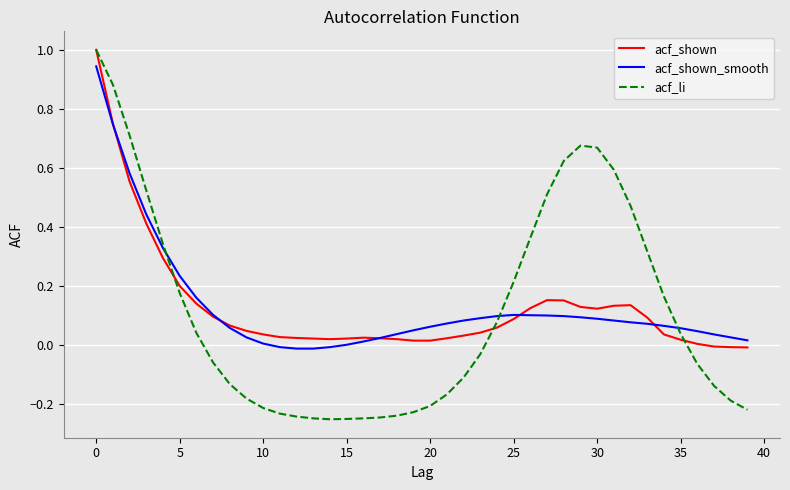

What is the maximum value shown in the chart?

1.0